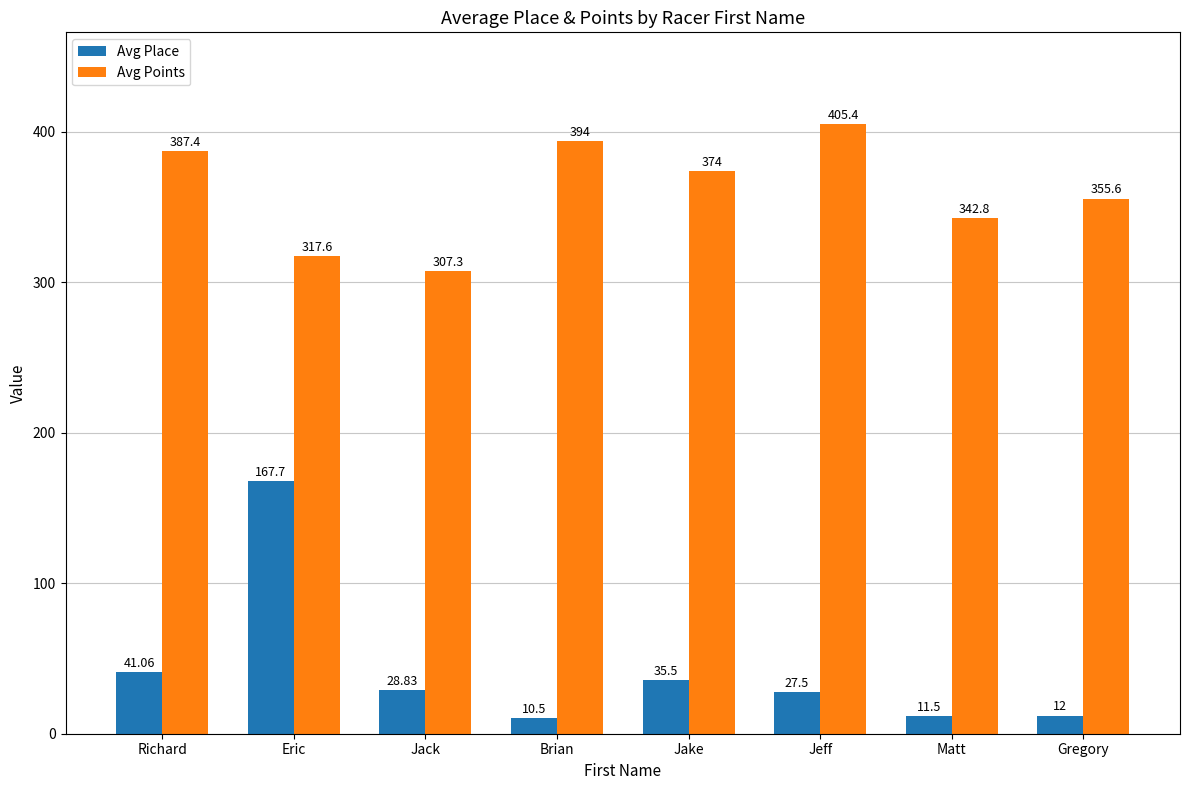

How many data points in Avg Place are above 28?

4